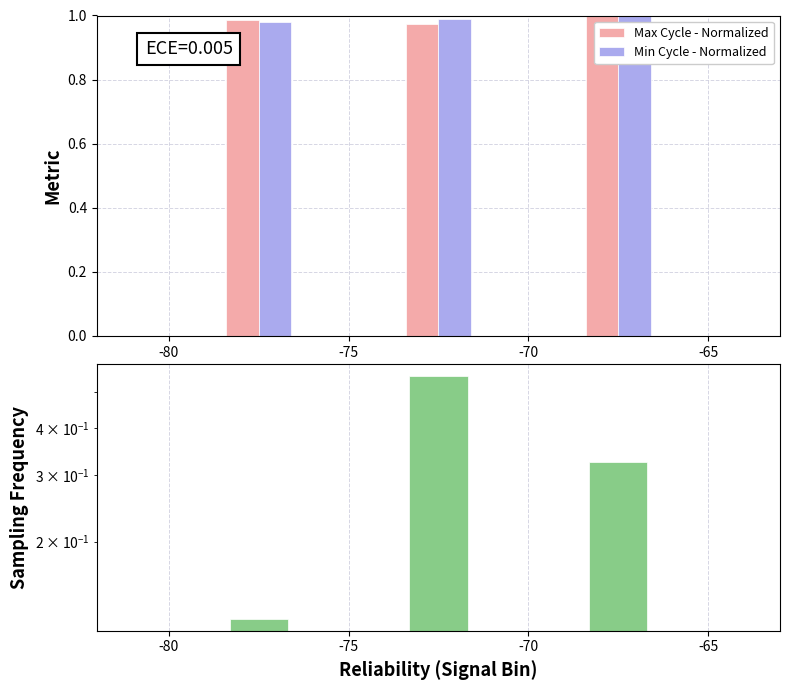

What is the approximate value of Max Cycle - Normalized at -75?

1.0